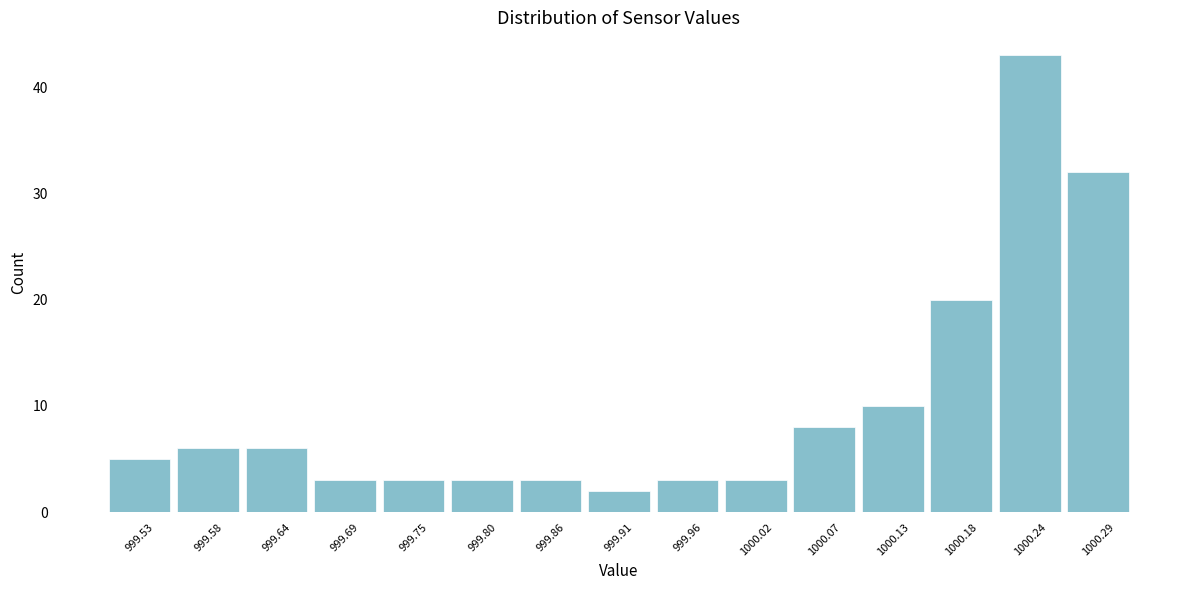

Reading right to left, what are all the values shown in this chart?

1000.29=32	1000.24=43	1000.18=20	1000.13=10	1000.07=8	1000.02=3	999.96=3	999.91=2	999.86=3	999.80=3	999.75=3	999.69=3	999.64=6	999.58=6	999.53=5